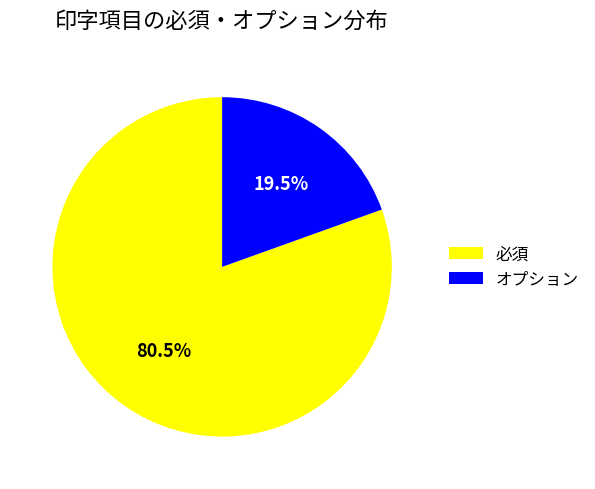

What is the ratio of the value at 必須 to the value at オプション?

4.1